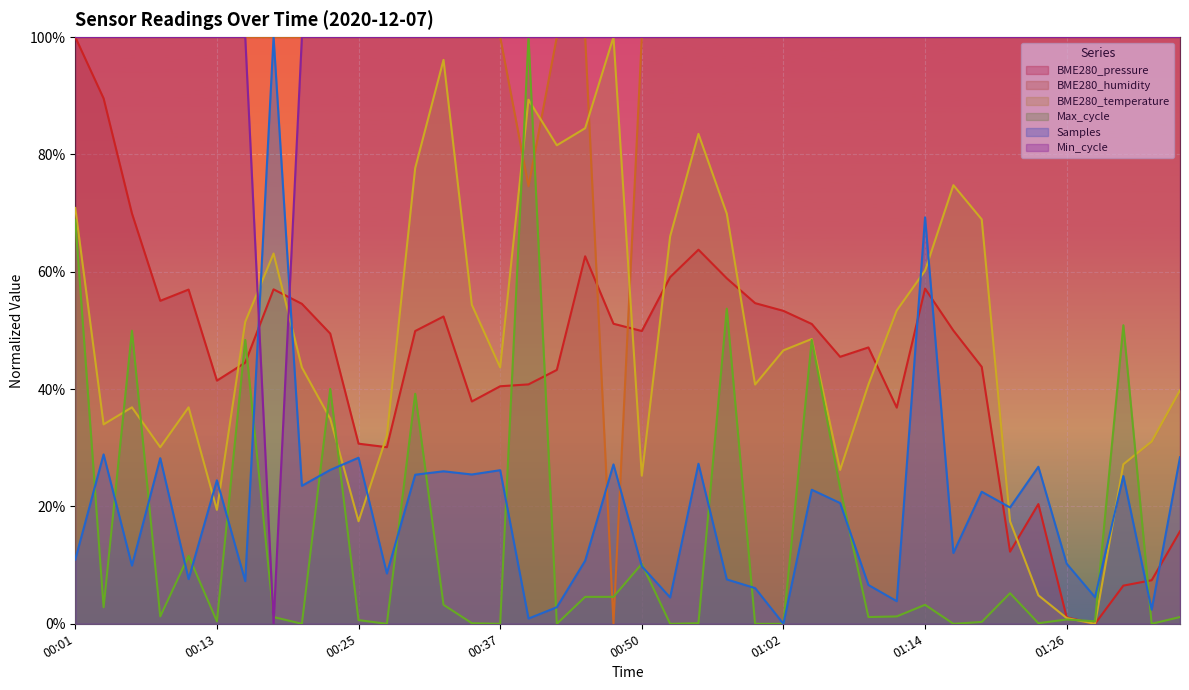

How many lines are shown in the chart?

6